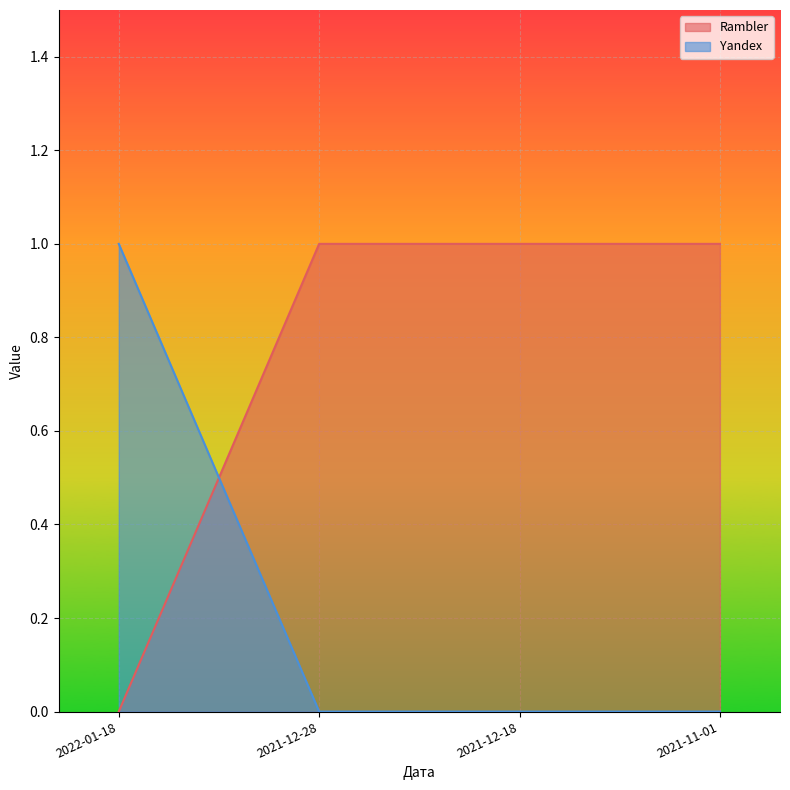

Which category has the highest value across all series?

2021-12-28